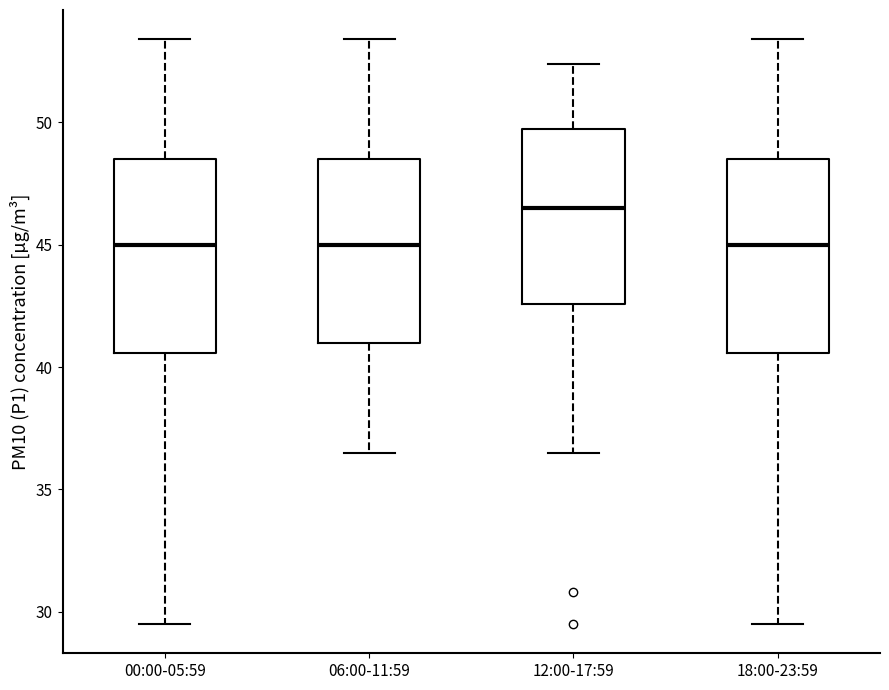

Where is the lower edge of the box for 18:00-23:59 on the y-axis? The values are not printed on the chart, so give them approximately, as read against the axis.

40.5